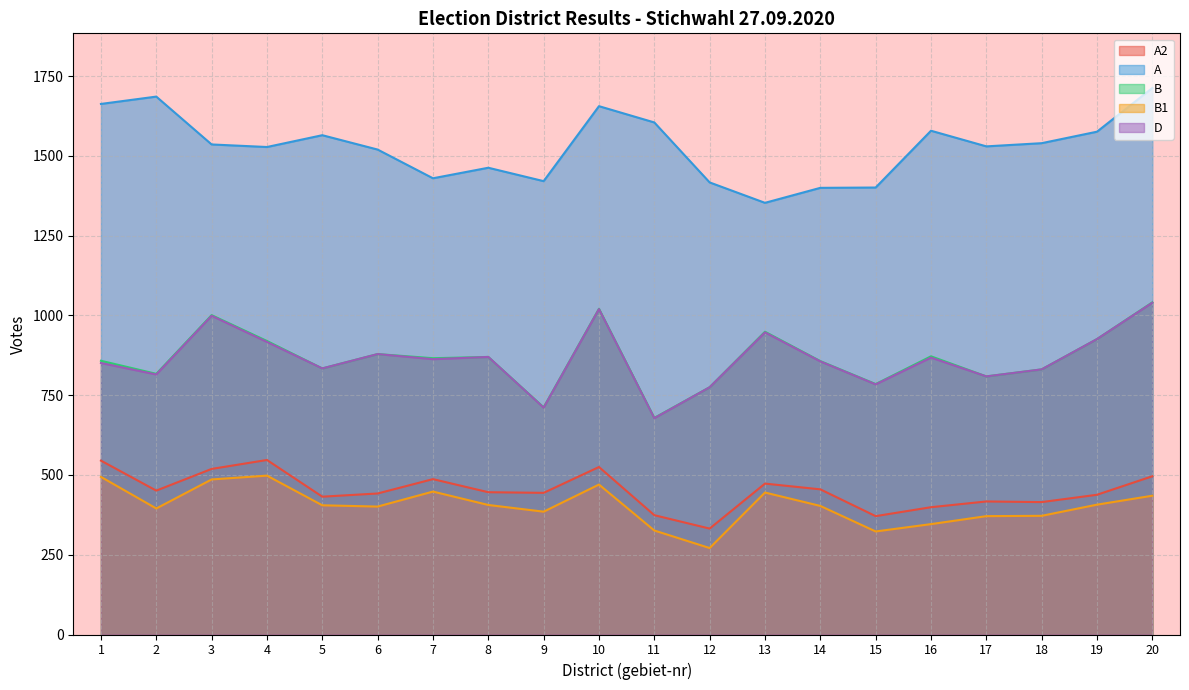

Between 4 and 19, which series saw the biggest shift?

A2